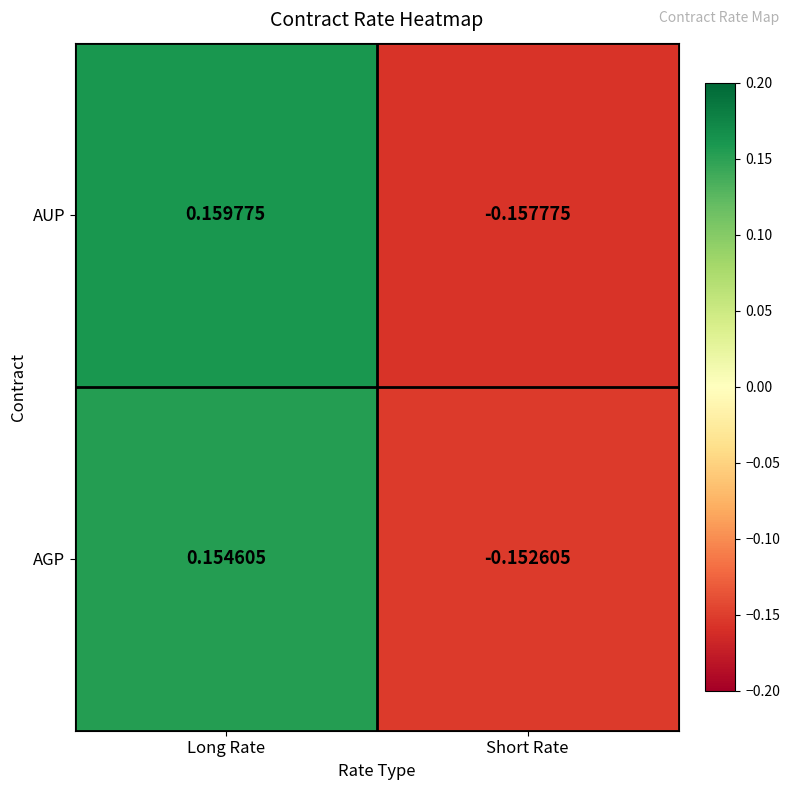

How many values in AGP are below zero?

1